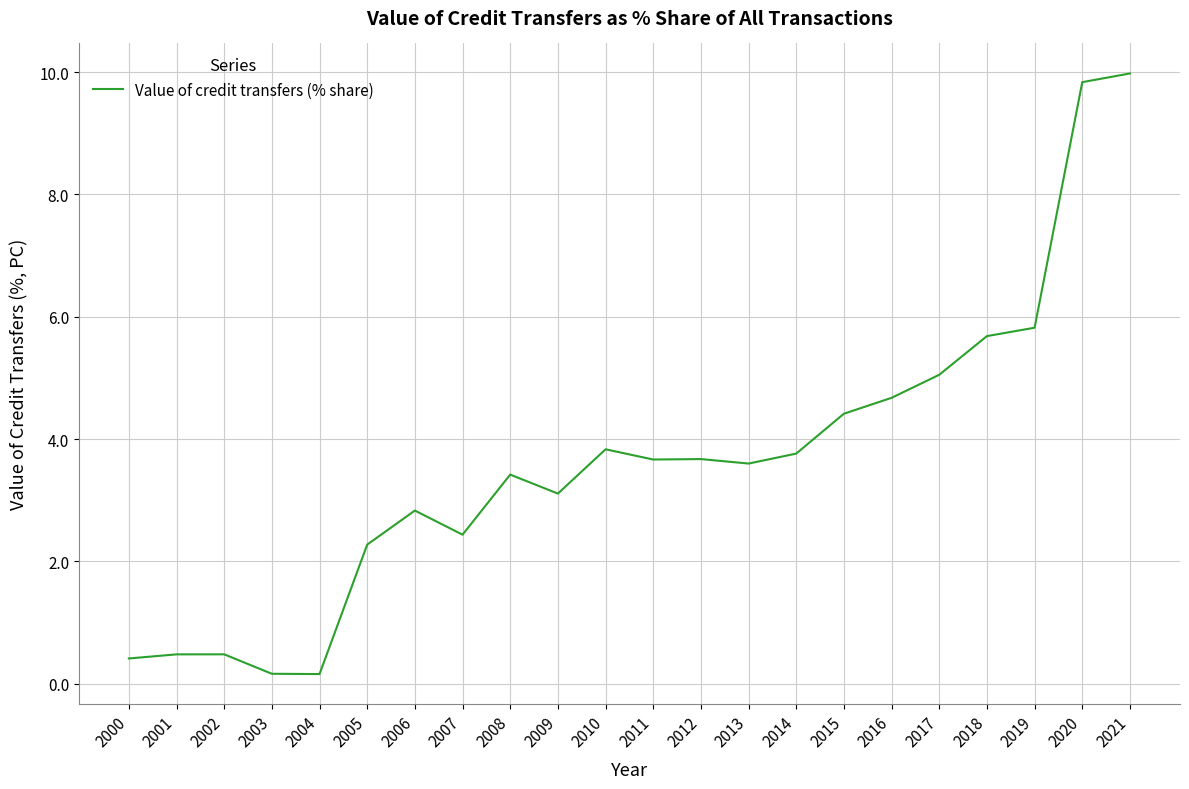

Is it true that the value at 2016 is 4.7?

True